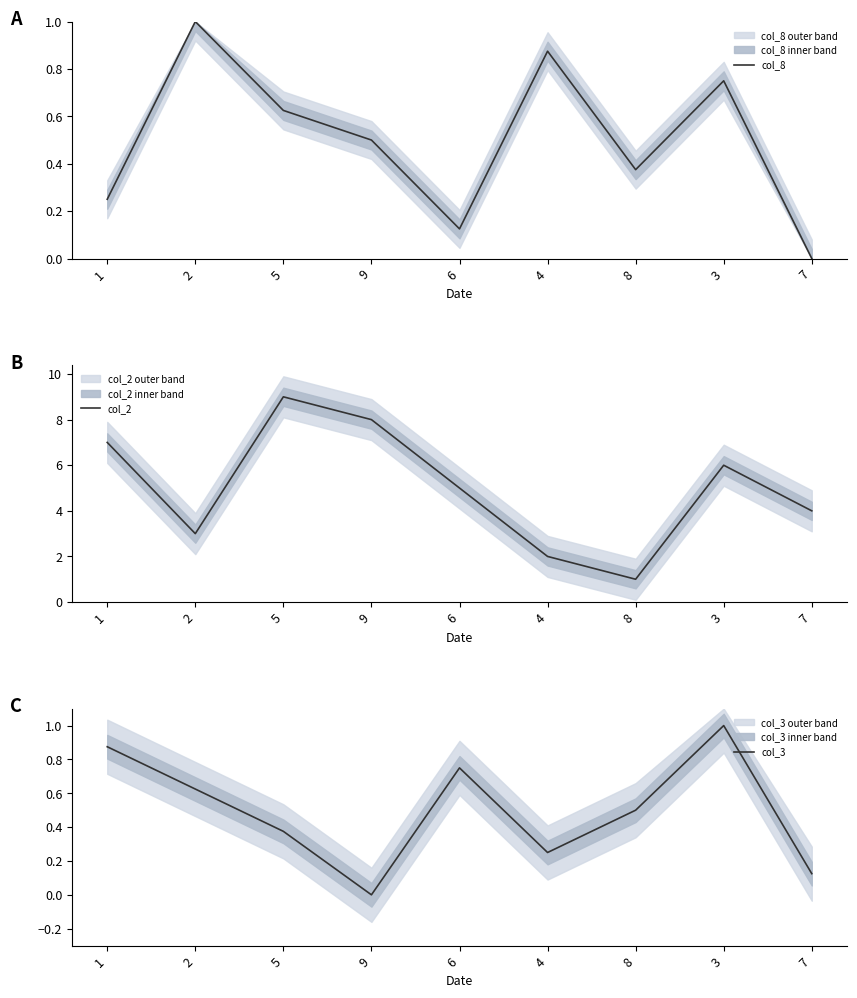

Does the chart have visible grid lines?

No